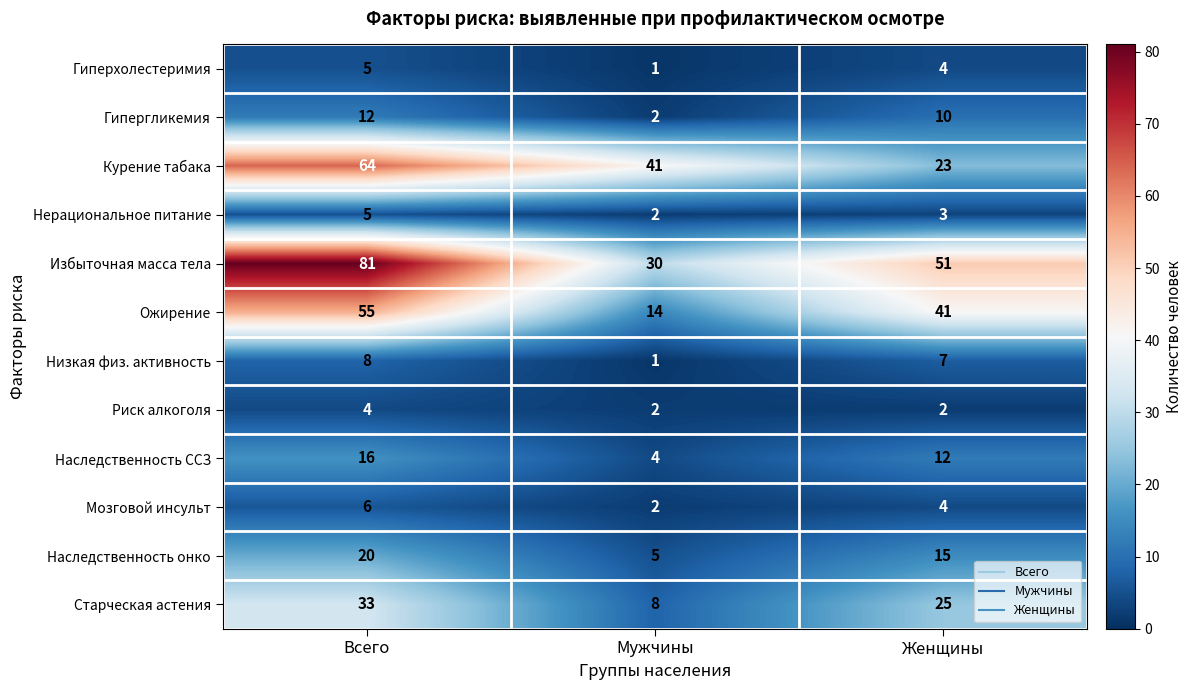

What is the approximate value of Старческая астения at Всего, to the nearest 10?

30